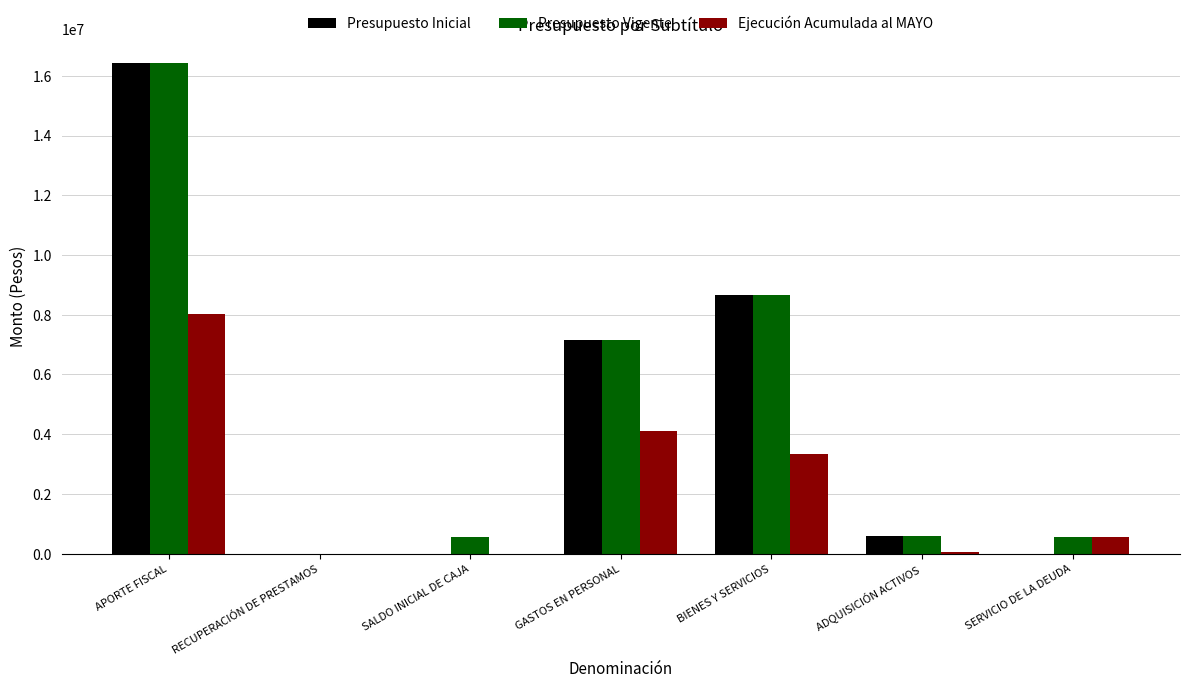

Does the chart contain stacked bars?

No